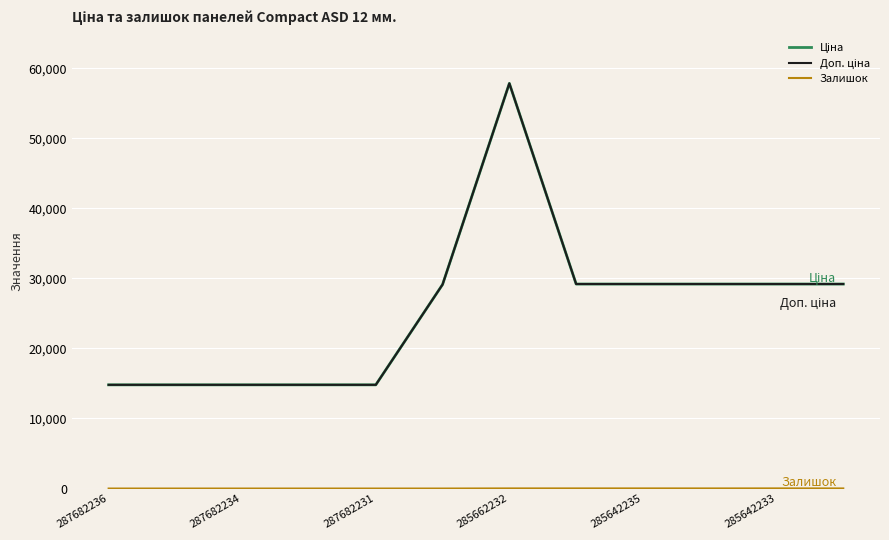

True or false: Залишок and Доп. ціна intersect in this chart.

False